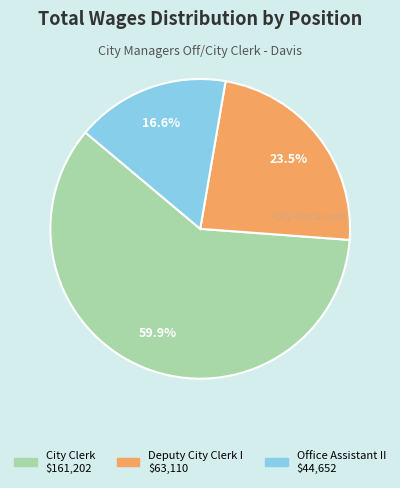

What is the total percentage of Deputy City Clerk I and Office Assistant II?

40.1%